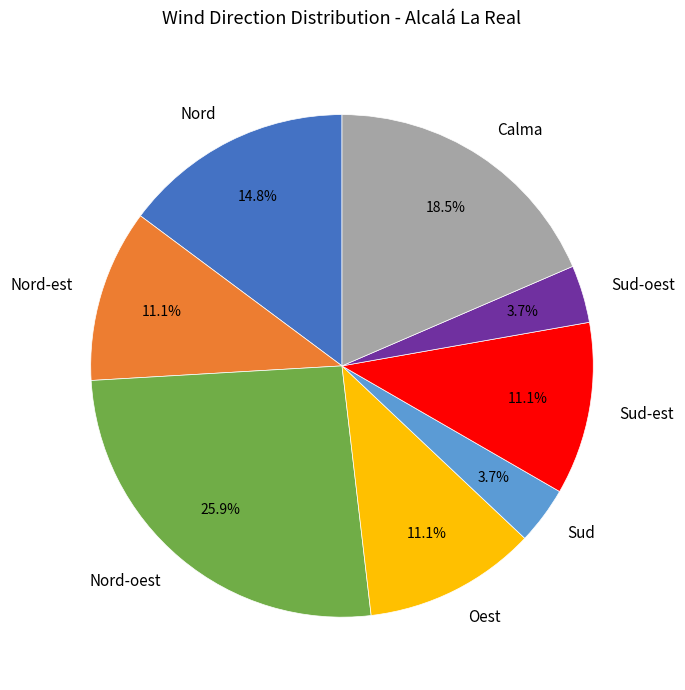

To the nearest percent, what percentage of the pie is Nord-oest?

26%